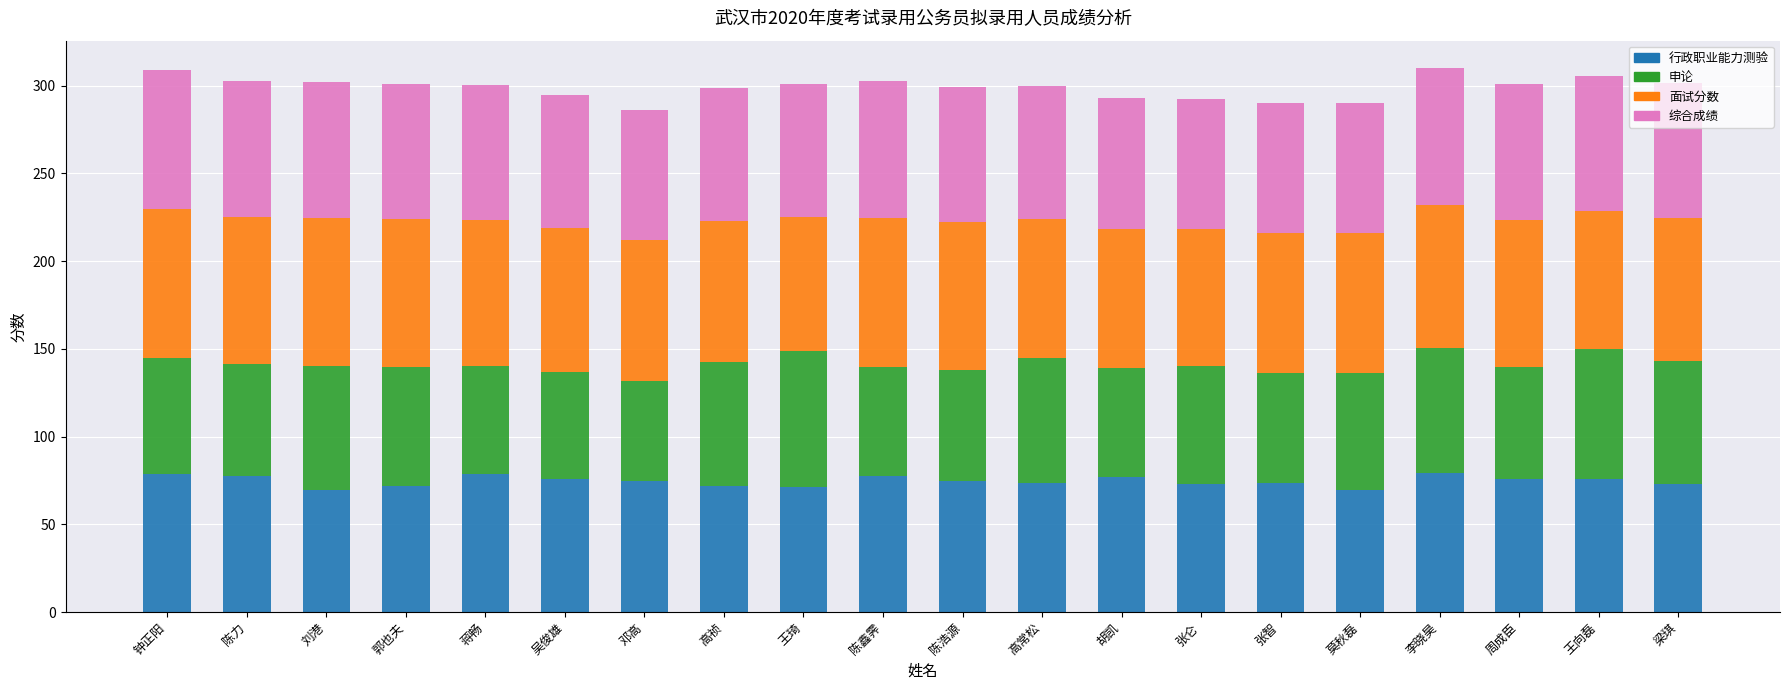

What is the total value across all series at 胡凯?

292.7